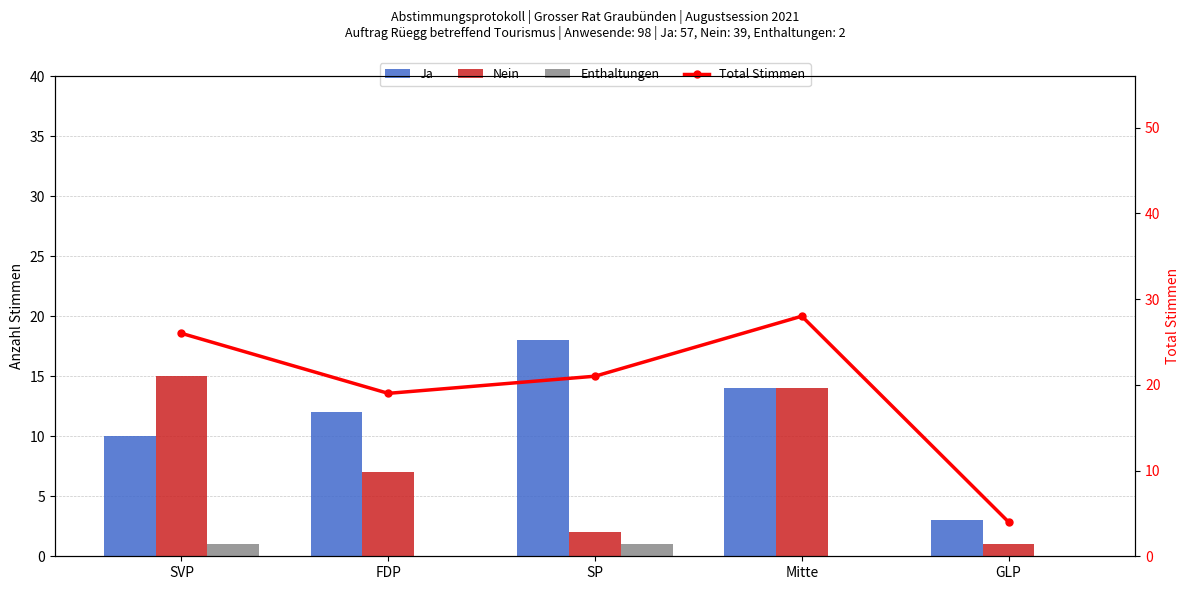

What is the value of the Ja bar at the 1st from the left?

10